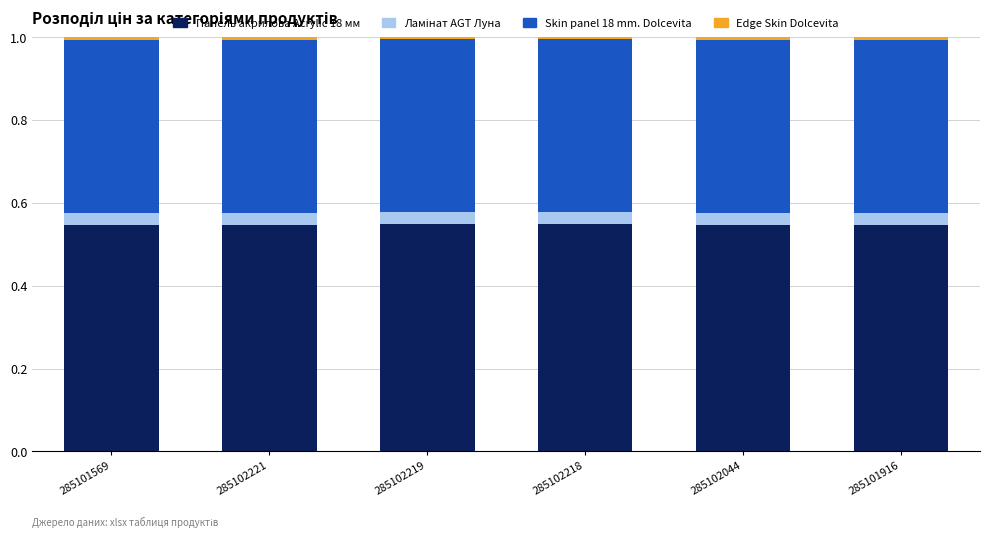

Is it true that Панель акрилова Acrylic 18 мм equals 0.1 at 285101916?

False